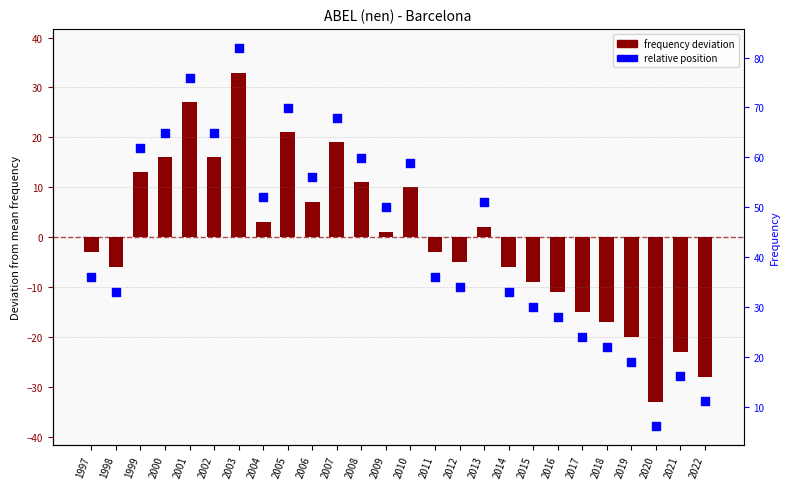

Is the value of Frequency (deviation from mean) at 2010 greater than the value of Relative position at 1997?

Yes